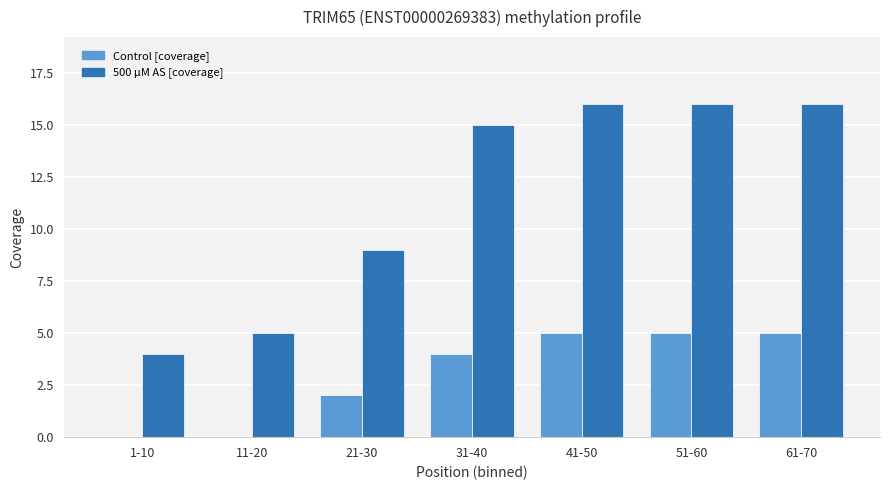

What is the maximum value for Control [coverage]?

5